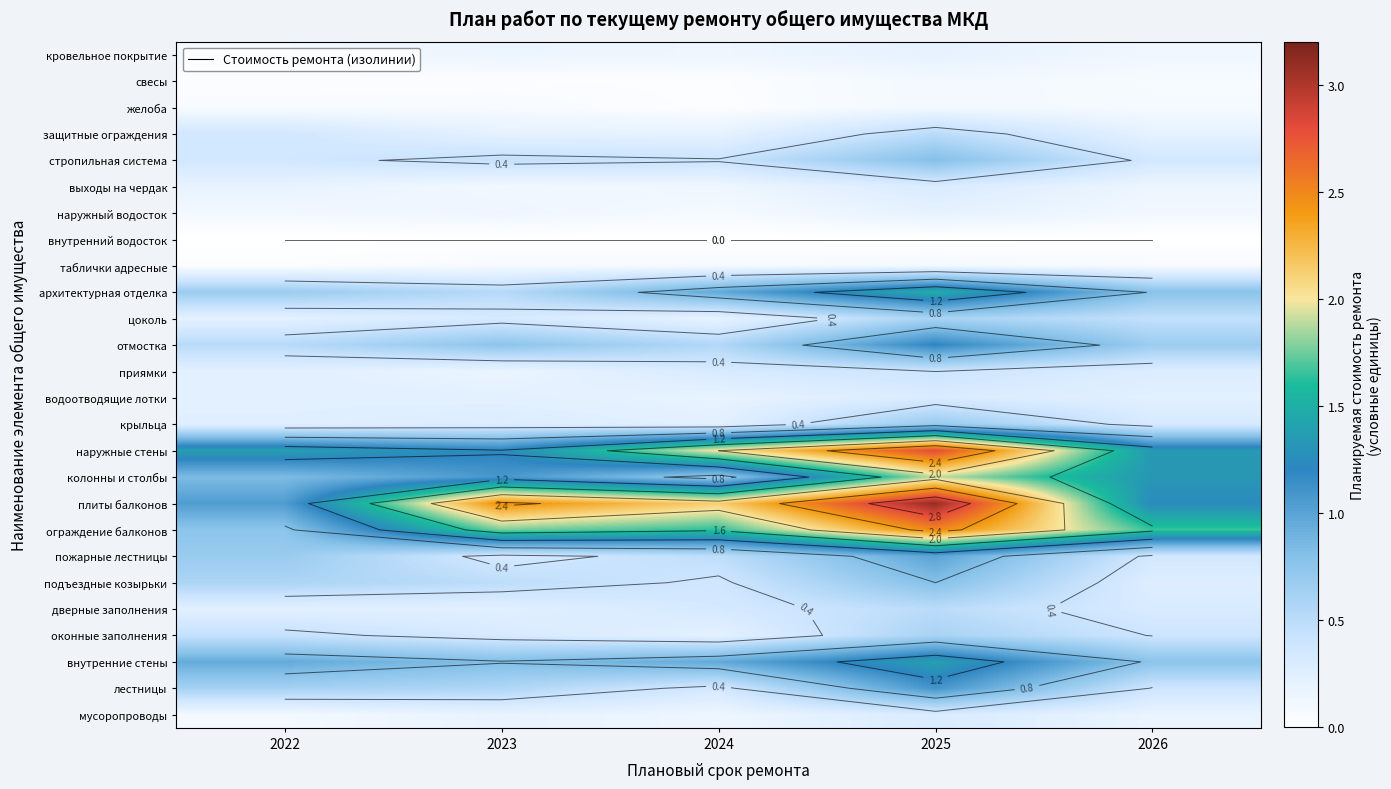

Between 2024 and 2022, which is larger?

2024